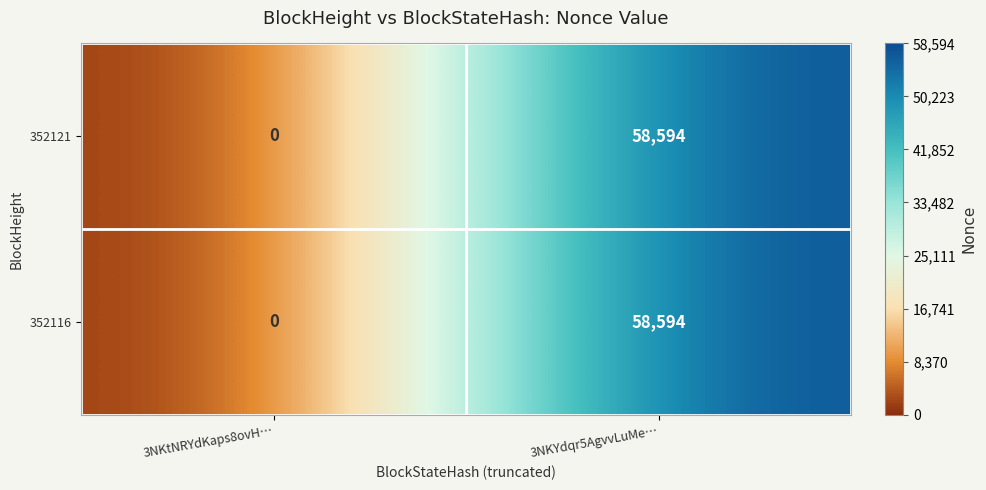

Reading right to left, extract all data points from this chart.

352121: 58594	0
352116: 58594	0